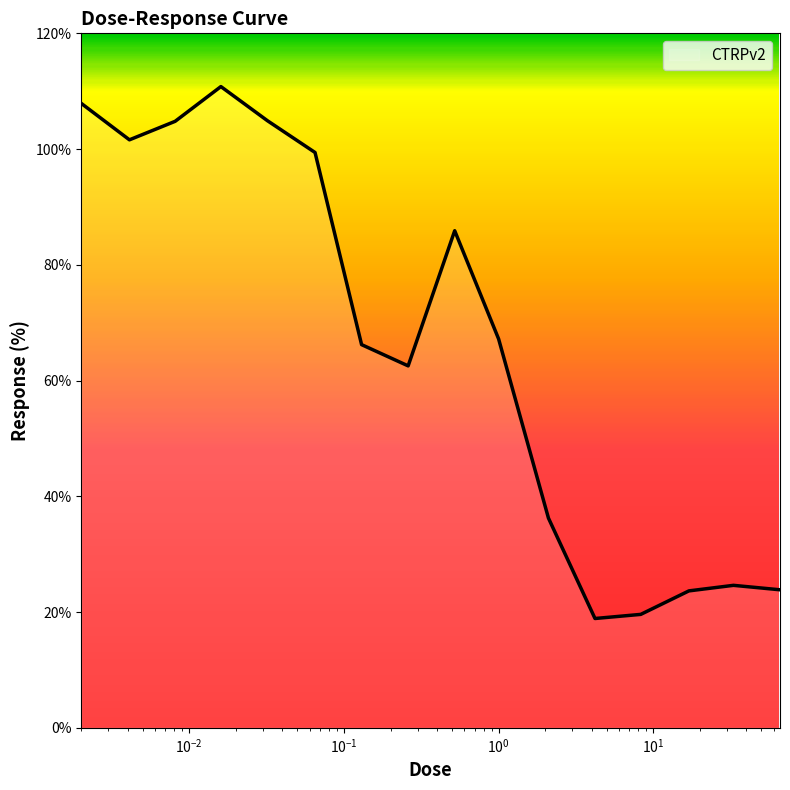

What is the difference between the maximum and minimum values?

91.9